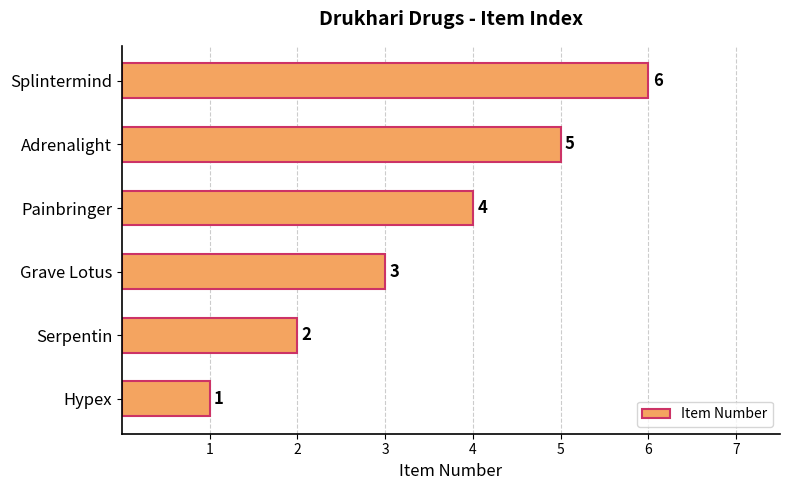

Which has a higher value, Splintermind or Adrenalight?

Splintermind